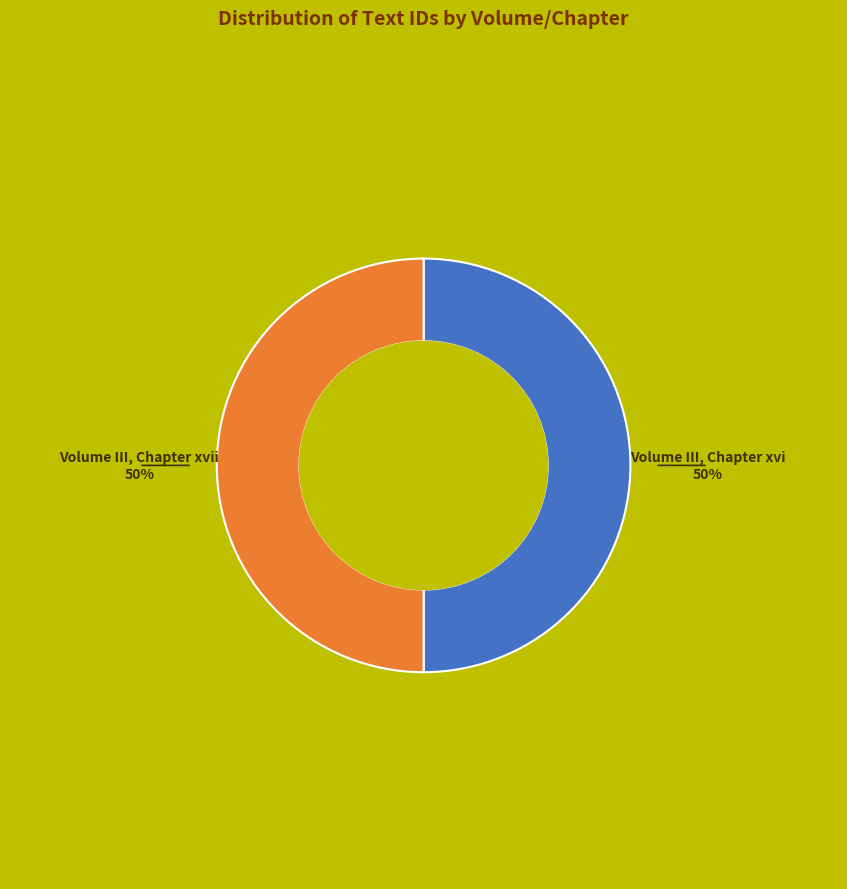

How many slices are in this pie chart?

2